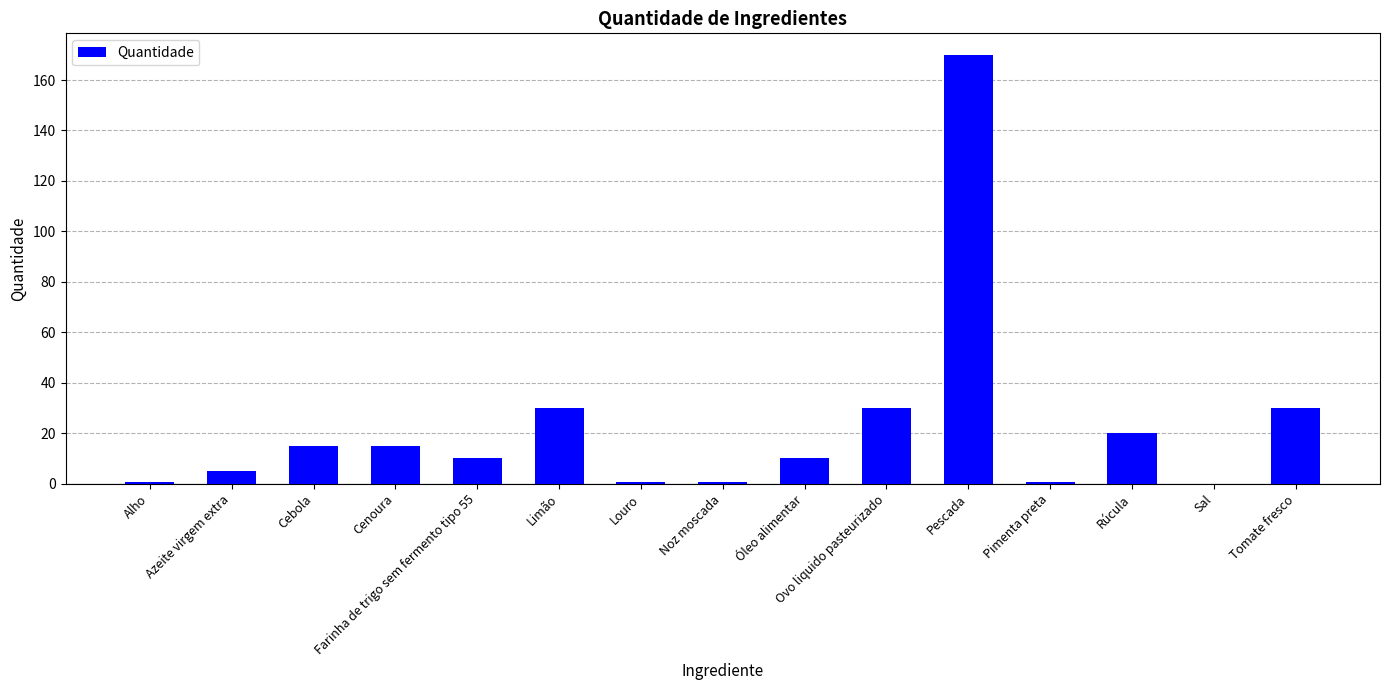

What is the sum of the values at Cenoura and Pimenta preta?

15.8